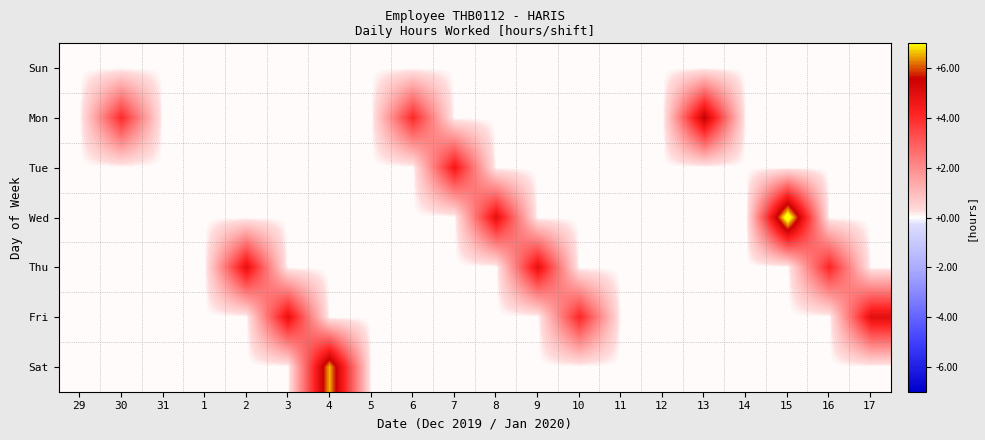

Between 8 and 15, which series saw the biggest shift?

Wed